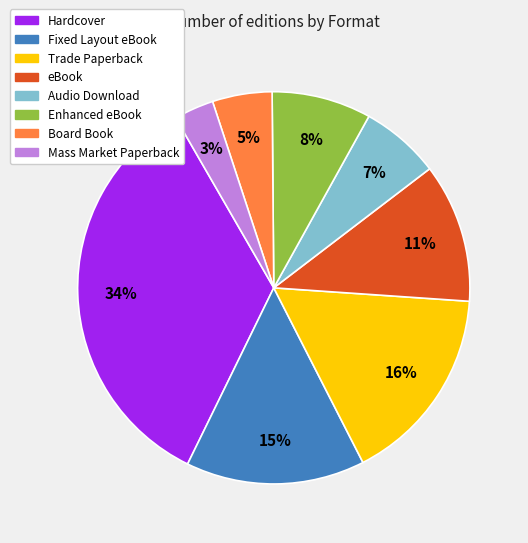

Is there any slice that represents more than half of the pie?

No